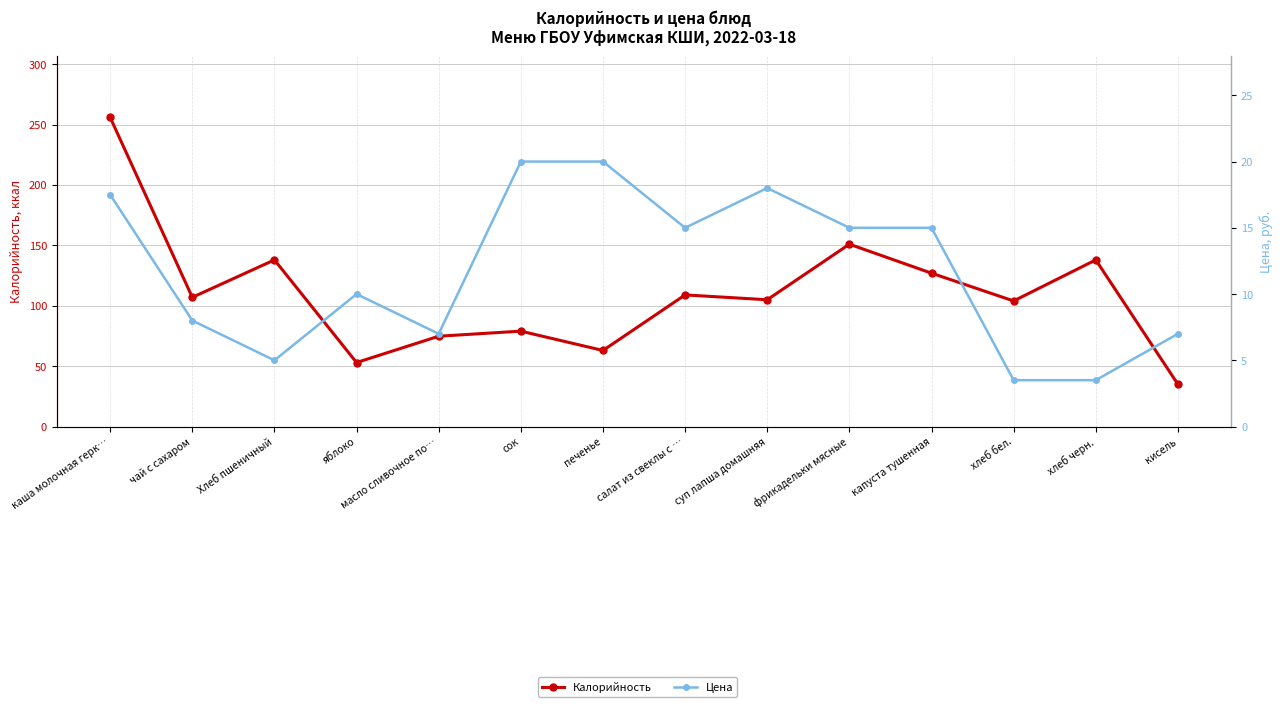

At which category is the sum across all series the highest?

каша молочная герк…